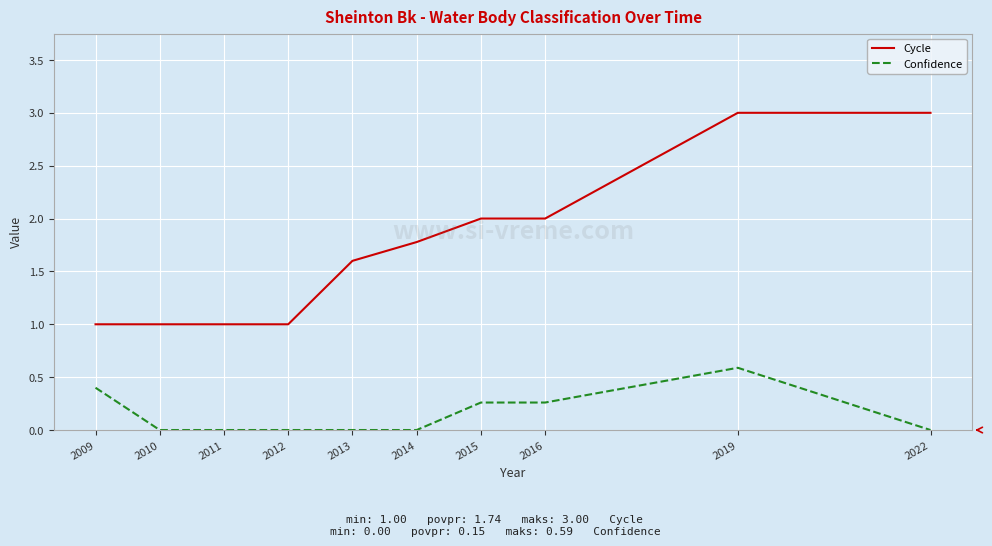

What is the difference between the second highest and second lowest values in the Cycle series?

2.0